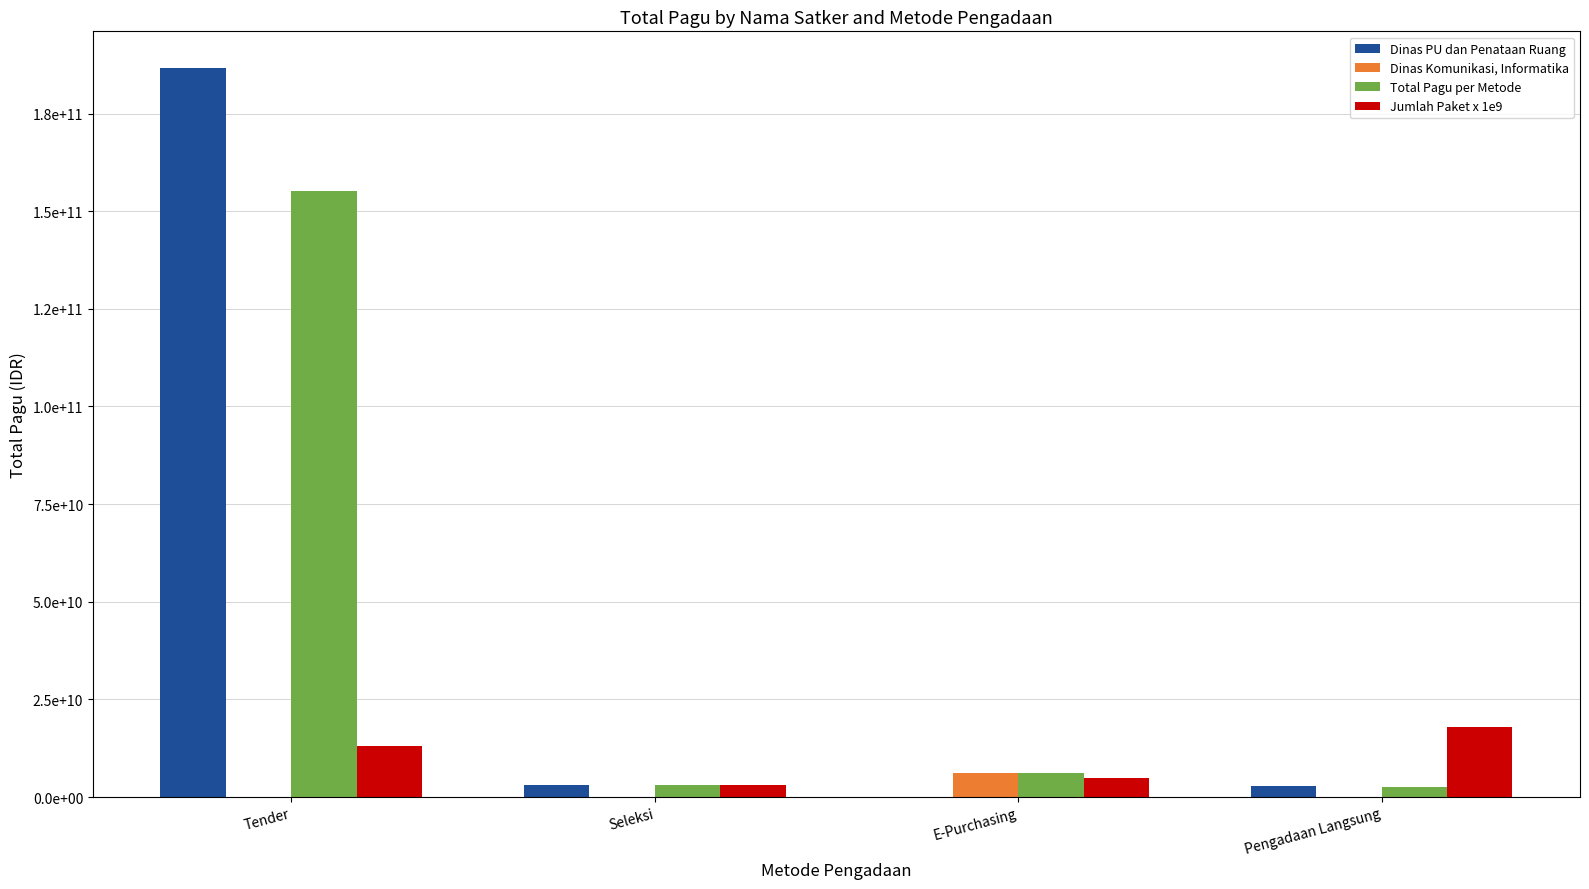

Are the bars horizontal?

No